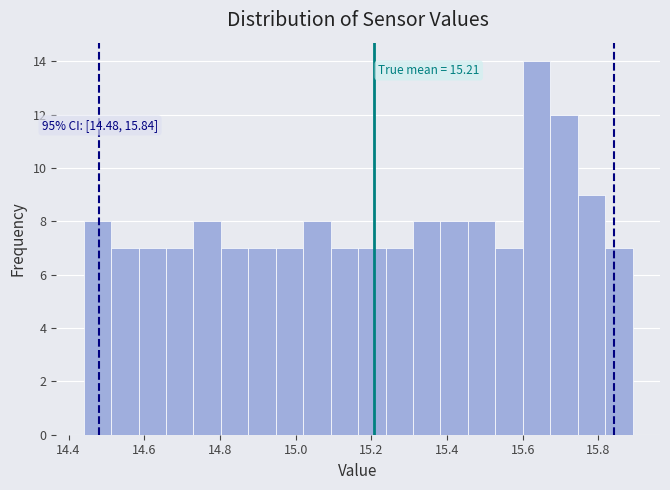

Read against the x-axis, roughly where is the centre of the tallest bar?

15.64